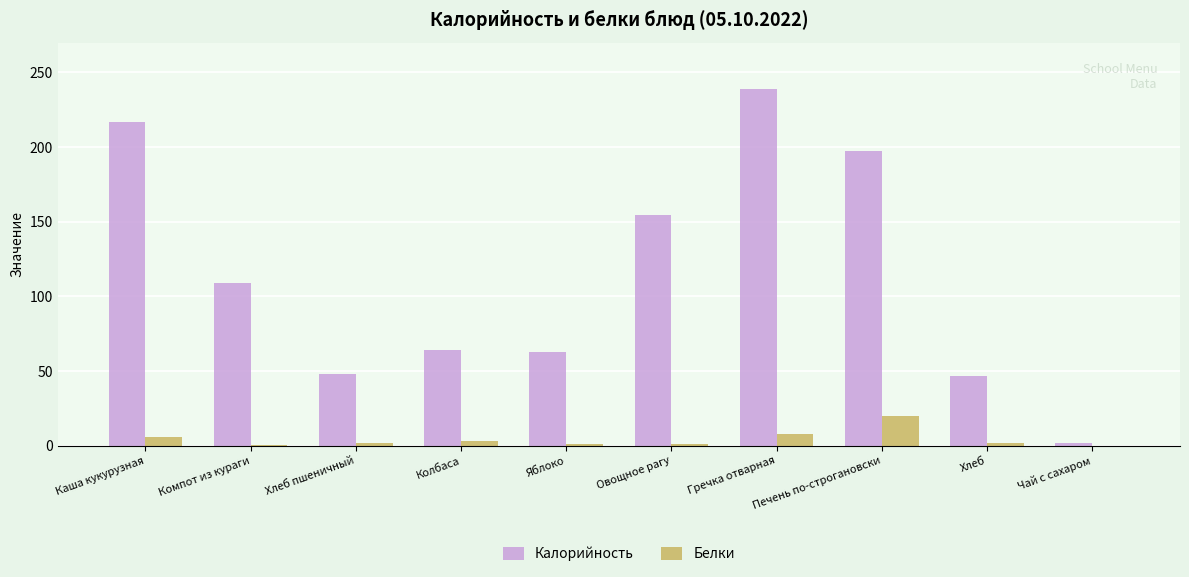

At which label is Калорийность closest to 120?

Компот из кураги